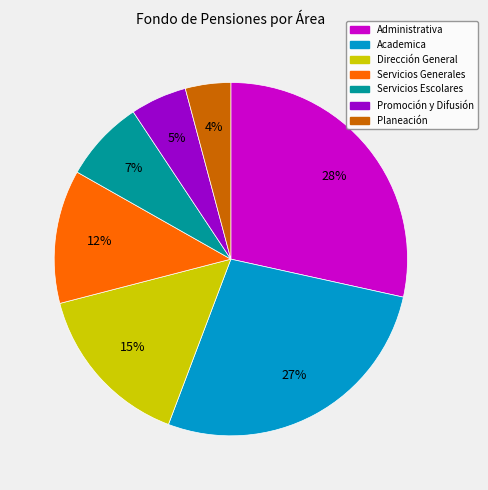

Is there a majority slice in this chart?

No